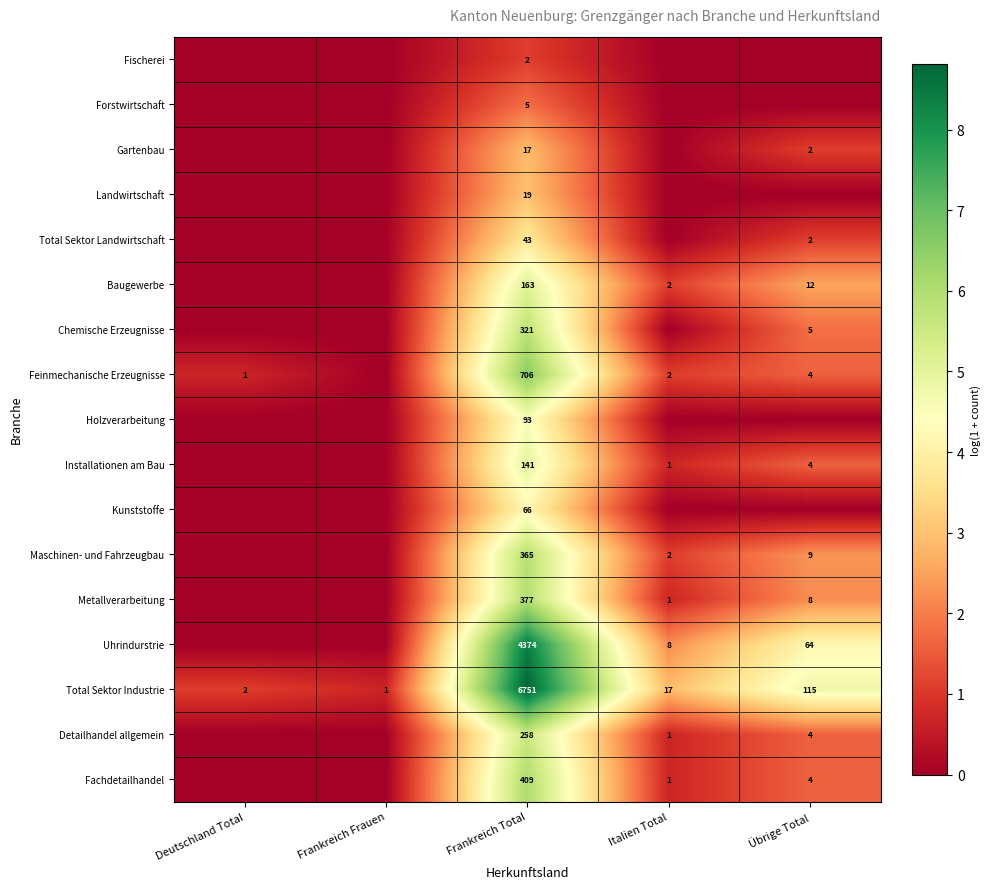

True or false: Total Sektor Industrie has a value of 1654 at Frankreich Total.

False